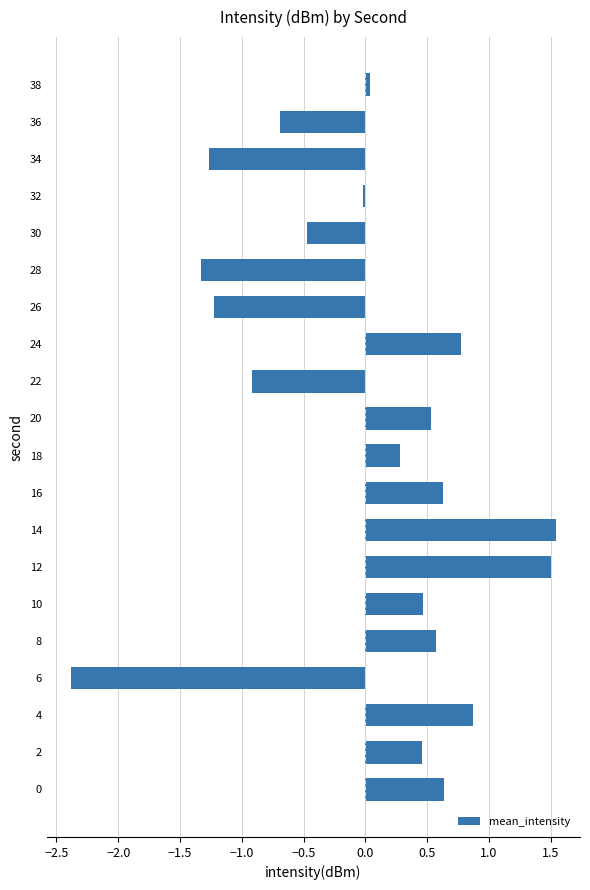

What is the difference between the maximum and minimum values?

3.9